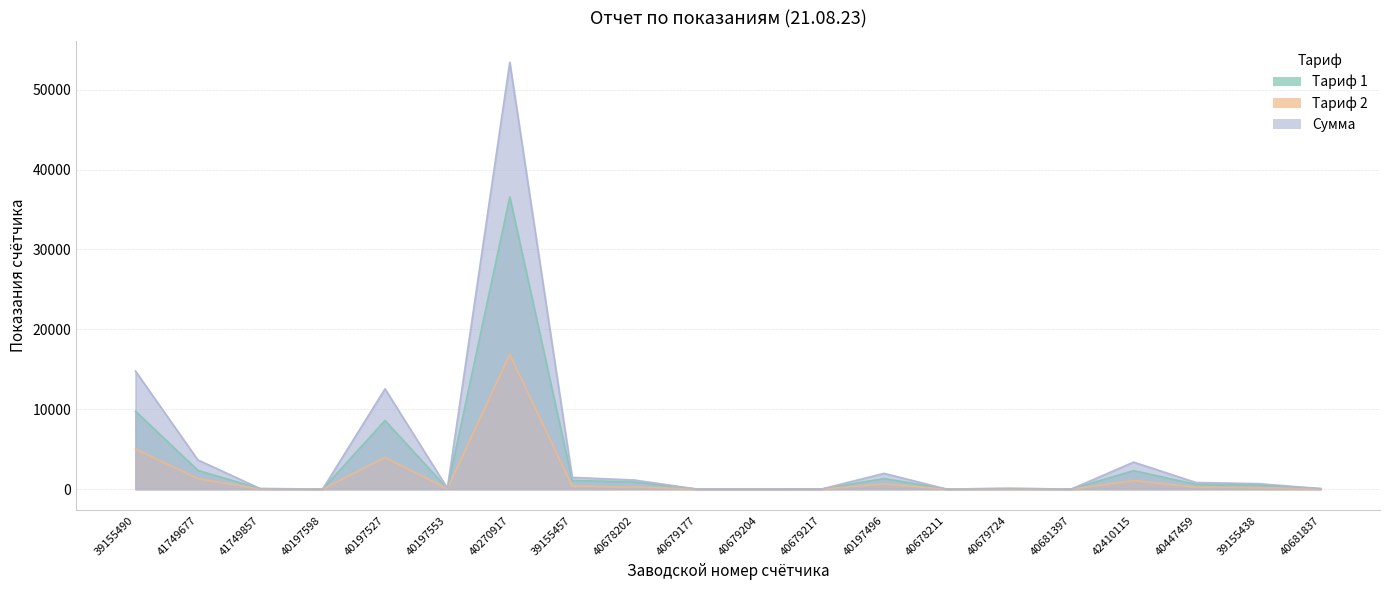

List the labels in order of Тариф 2 value, largest first.

40270917, 39155490, 40197527, 41749677, 42410115, 40197496, 39155457, 40678202, 40447459, 39155438, 40197553, 40679724, 41749857, 40681837, 40681397, 40679177, 40678211, 40679204, 40197598, 40679217